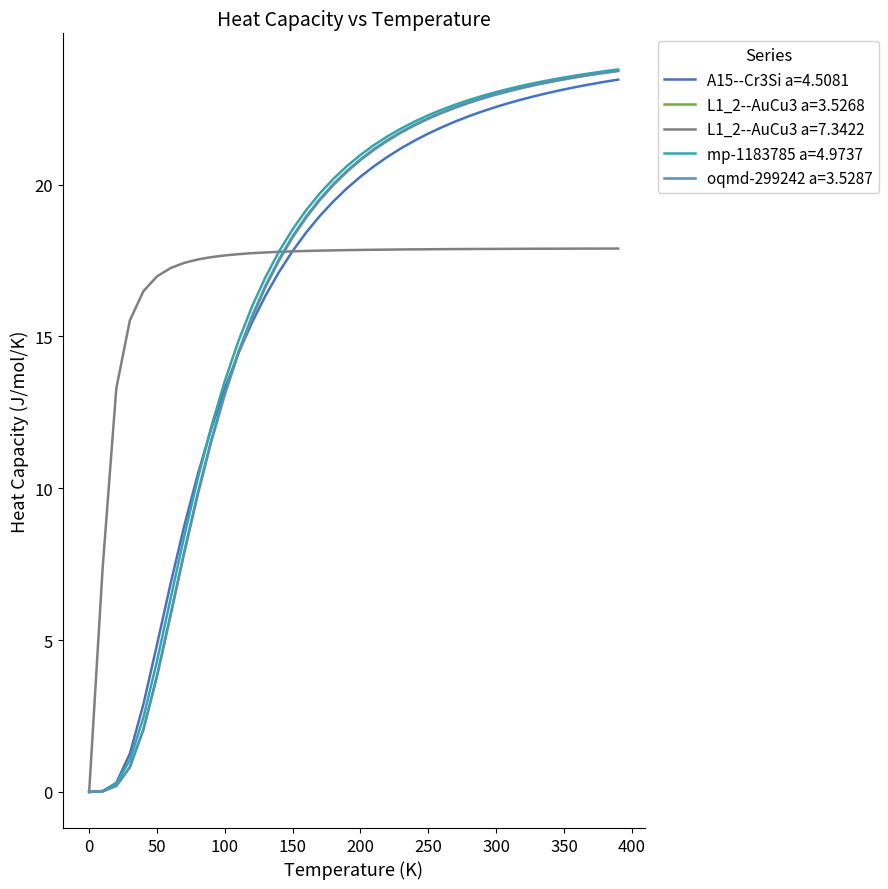

How many lines are shown in the chart?

5